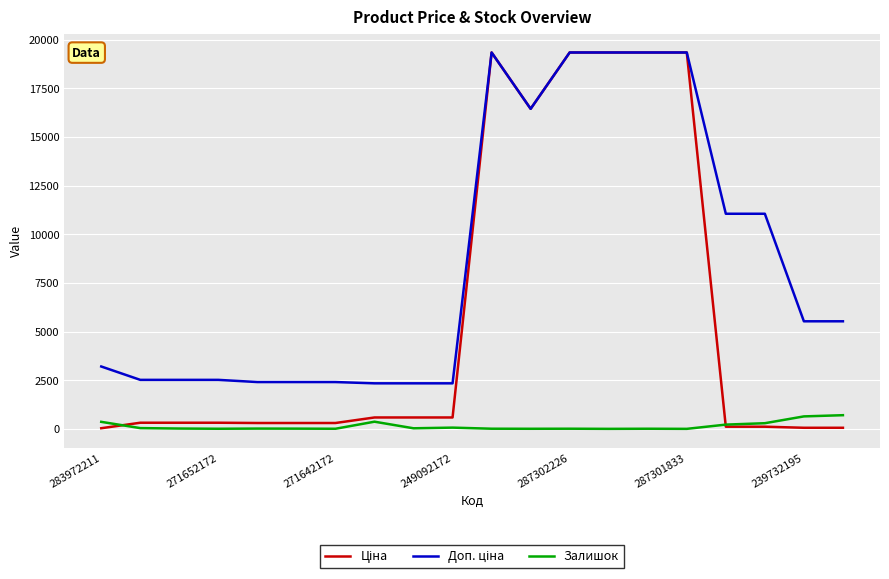

True or false: Доп. ціна and Залишок intersect in this chart.

False